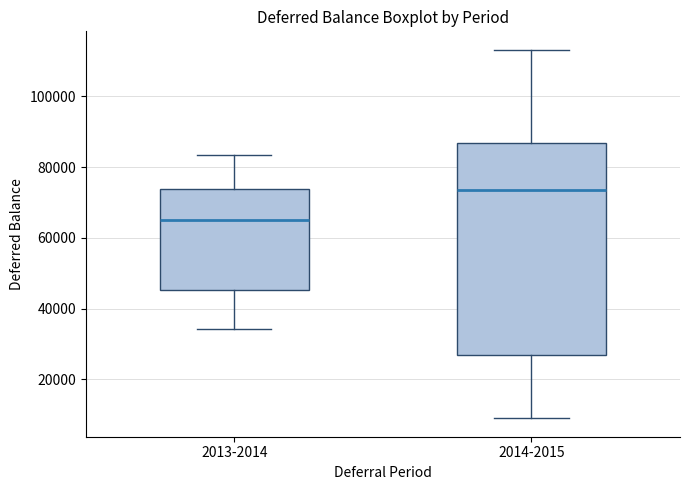

Where is the lower edge of the box for 2014-2015 on the y-axis? The values are not printed on the chart, so give them approximately, as read against the axis.

26000